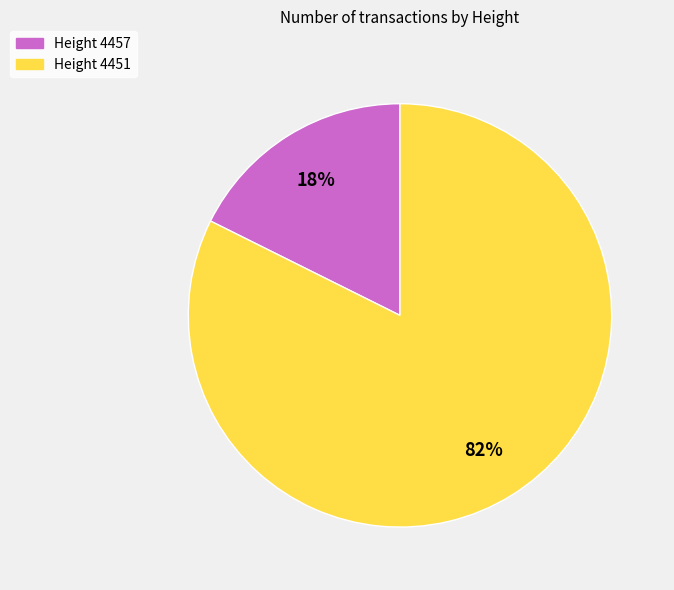

Count the number of slices in the pie.

2